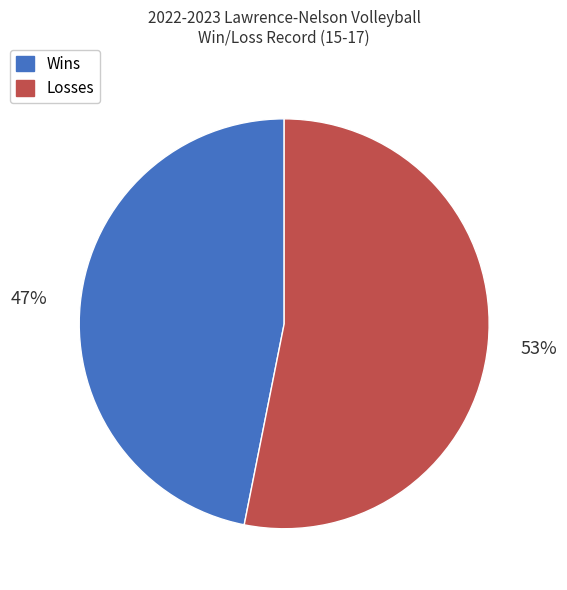

Between Losses and Wins, which is larger?

Losses